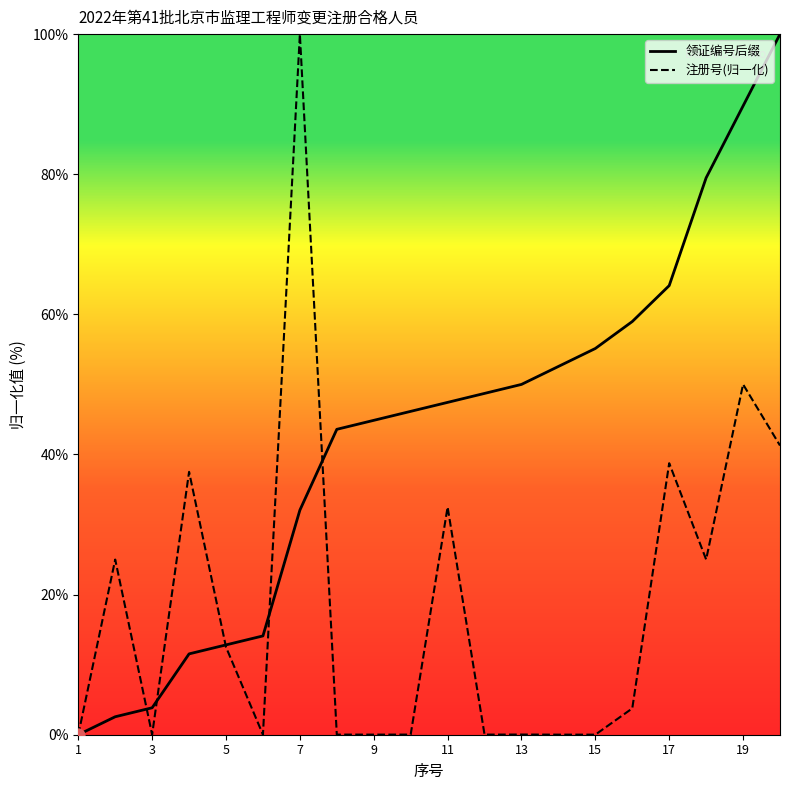

Rank the series by their average value, from highest to lowest.

领证编号后缀, 注册号(归一化)